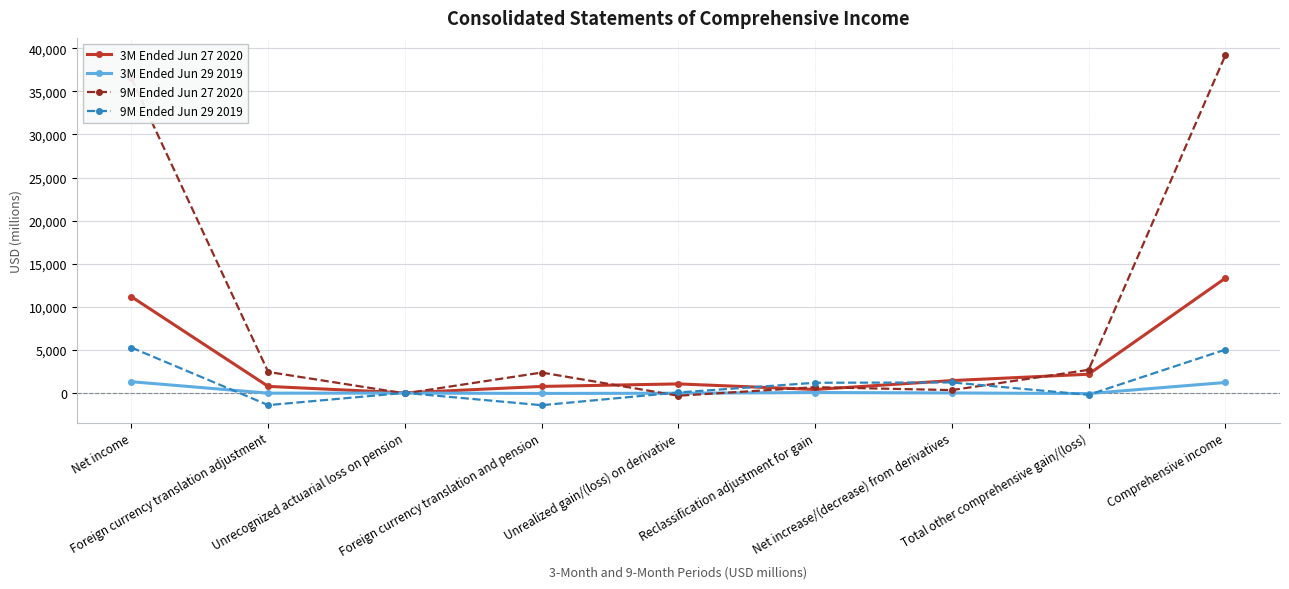

What are all the series names shown in the legend?

3M Ended Jun 27 2020, 3M Ended Jun 29 2019, 9M Ended Jun 27 2020, 9M Ended Jun 29 2019